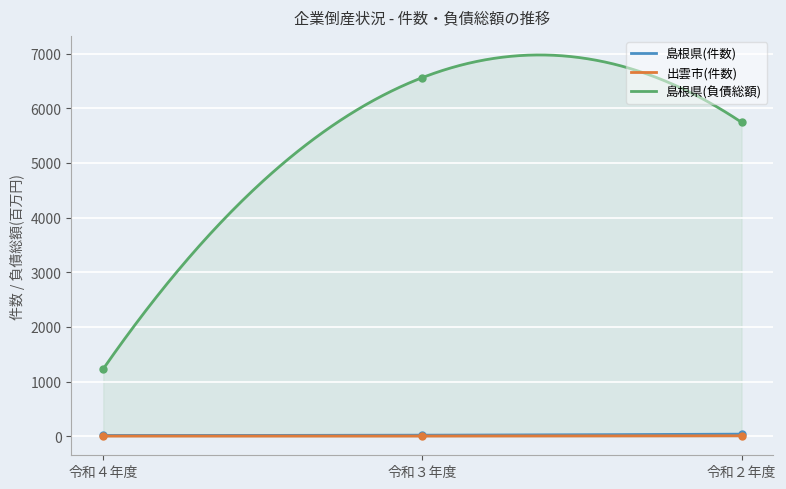

The 島根県(負債総額) series shows 1673 at 令和４年度. True or false?

False